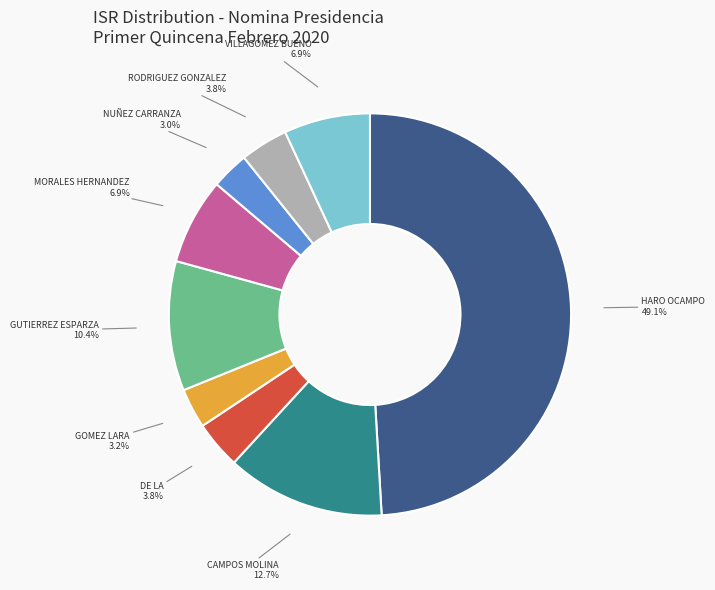

To the nearest percent, what is the difference between the largest and smallest slice percentages?

46%